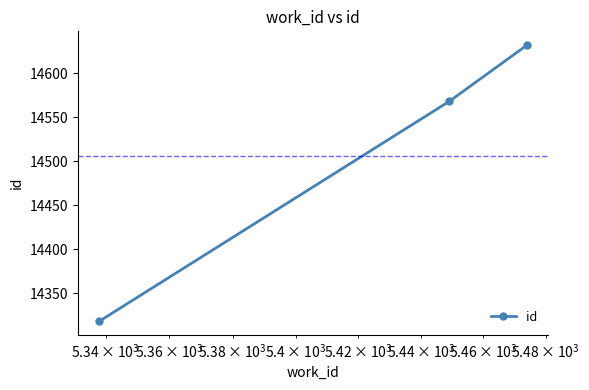

What is the minimum value shown in the chart?

14318